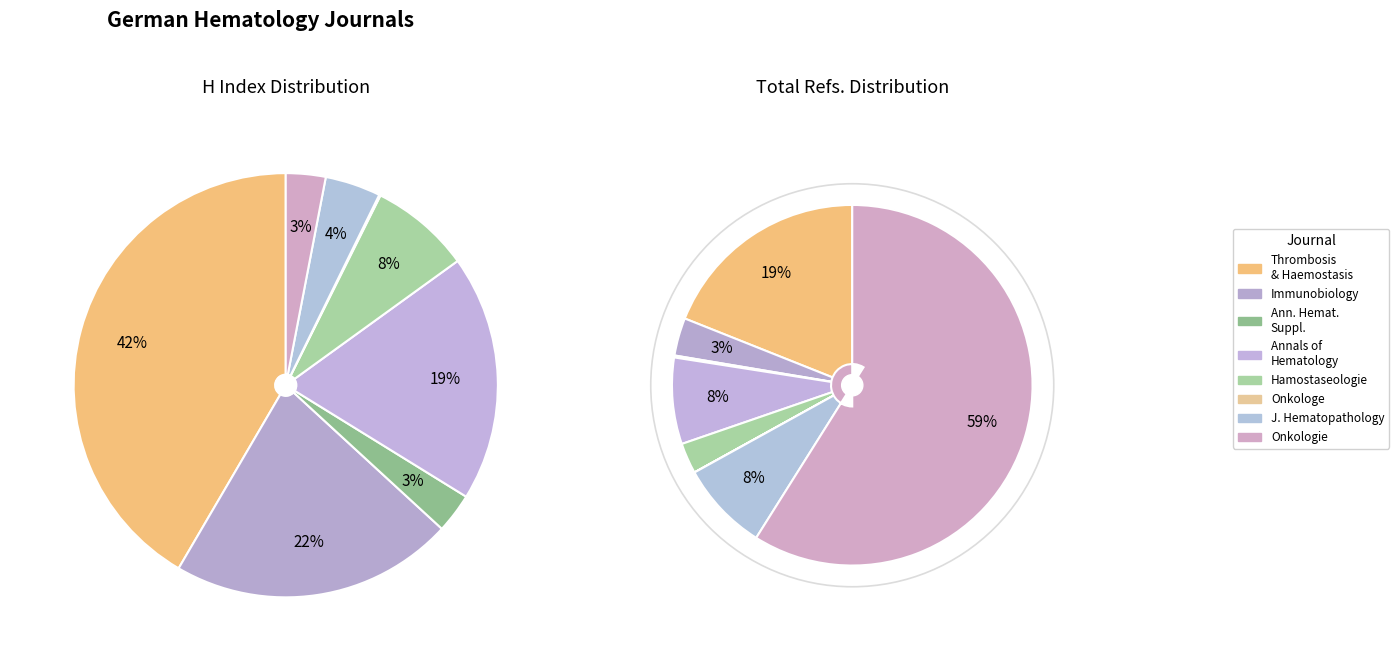

Does Onkologie account for over 50% of the chart?

Yes